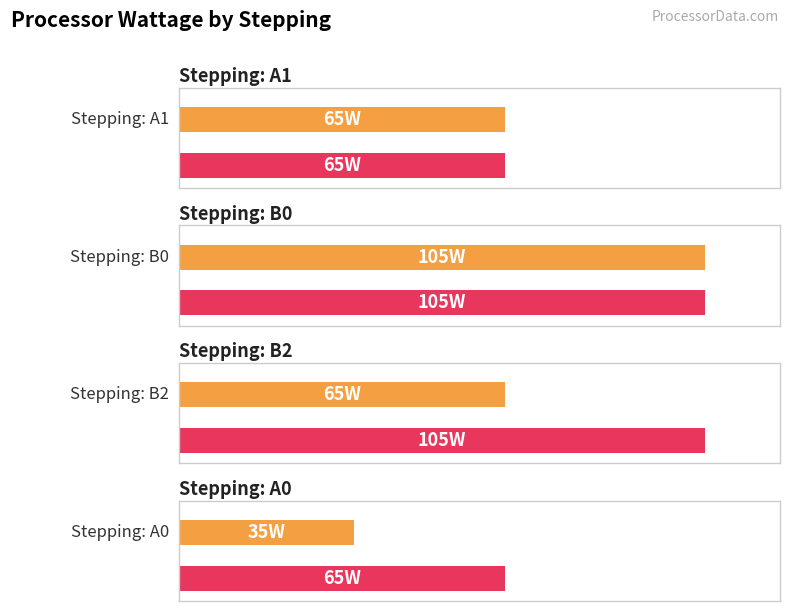

How many data points in Max Wattage are less than 105?

2